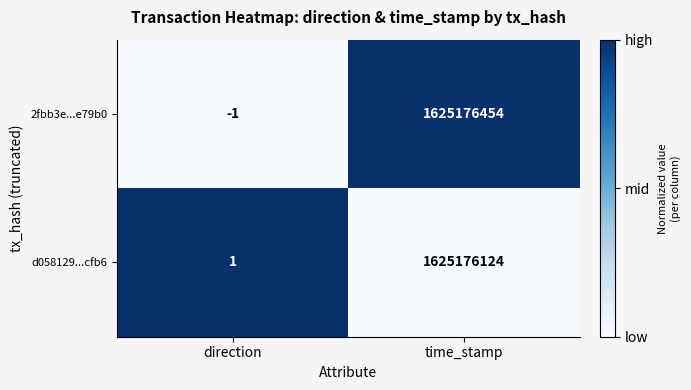

True or false: d058129...cfb6 has a value of 2 at direction.

False